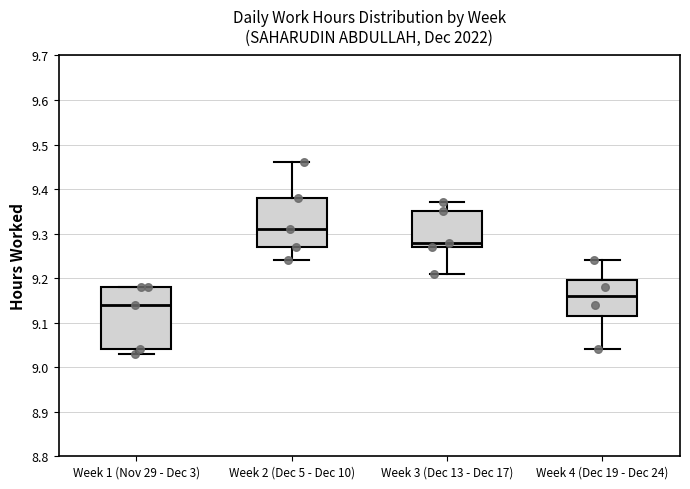

Comparing the boxes themselves (not the whiskers), which one is the tallest?

Week 1 (Nov 29 - Dec 3)